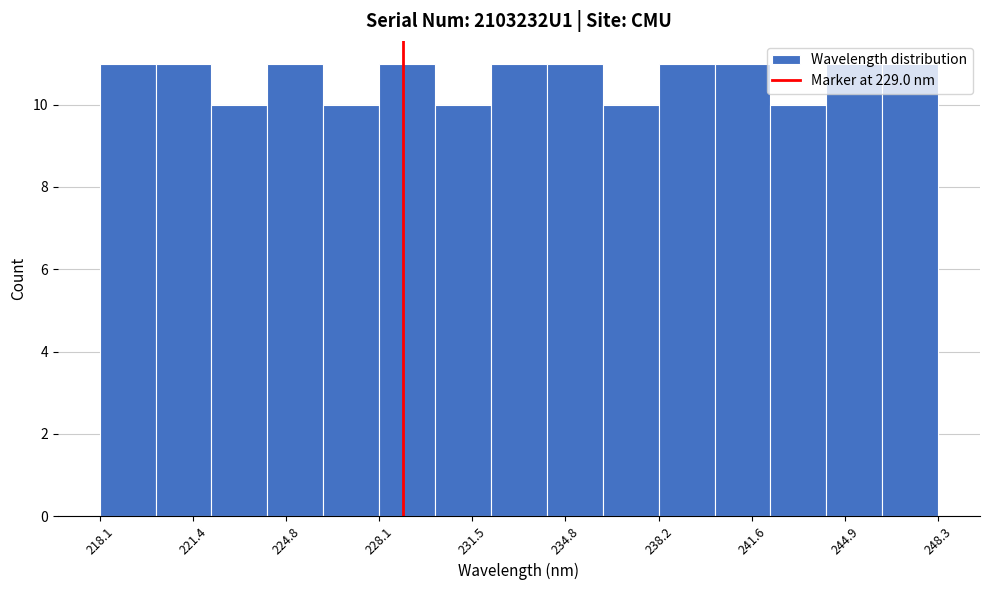

What is the height of the bar covering 228.0 to 230.0 on the x-axis? Neither the bar edges nor the heights are printed on the chart, so give them approximately, as read against the axes.

11